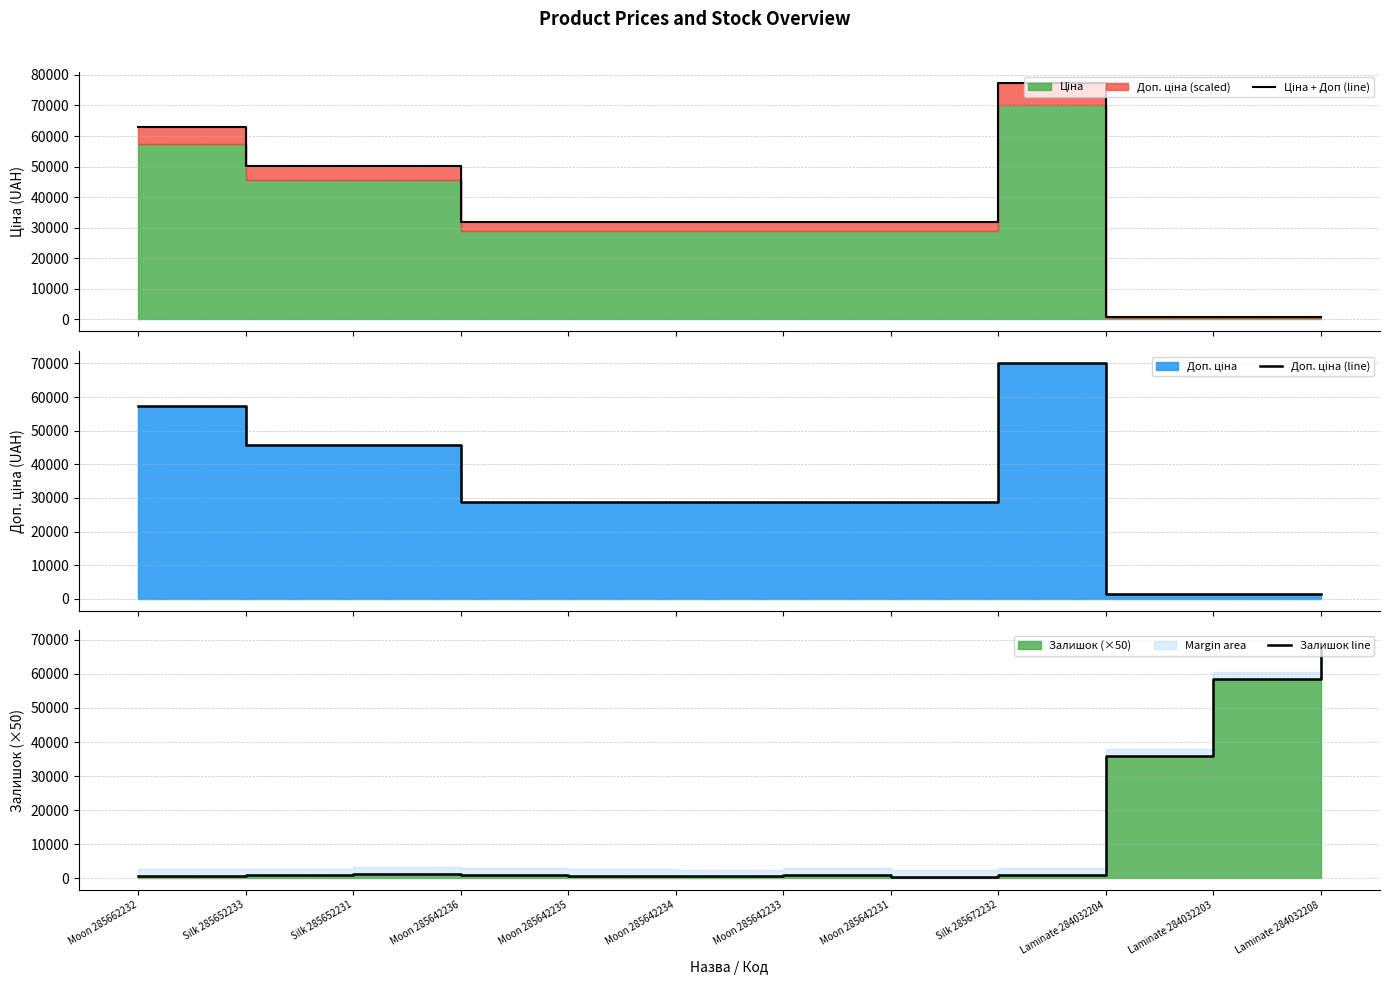

Rank the series at Moon 285662232 from lowest to highest value.

Залишок line, Доп. ціна (line), Ціна + Доп (line)